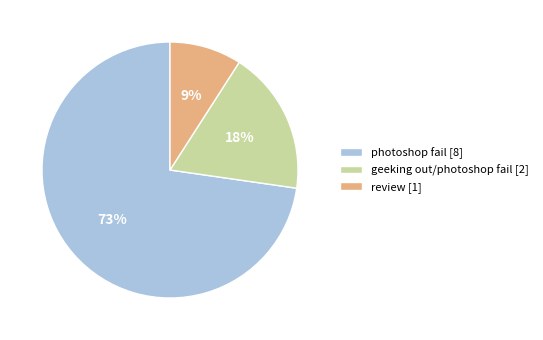

The geeking out/photoshop fail [2] slice represents 5% of the pie. True or false?

False